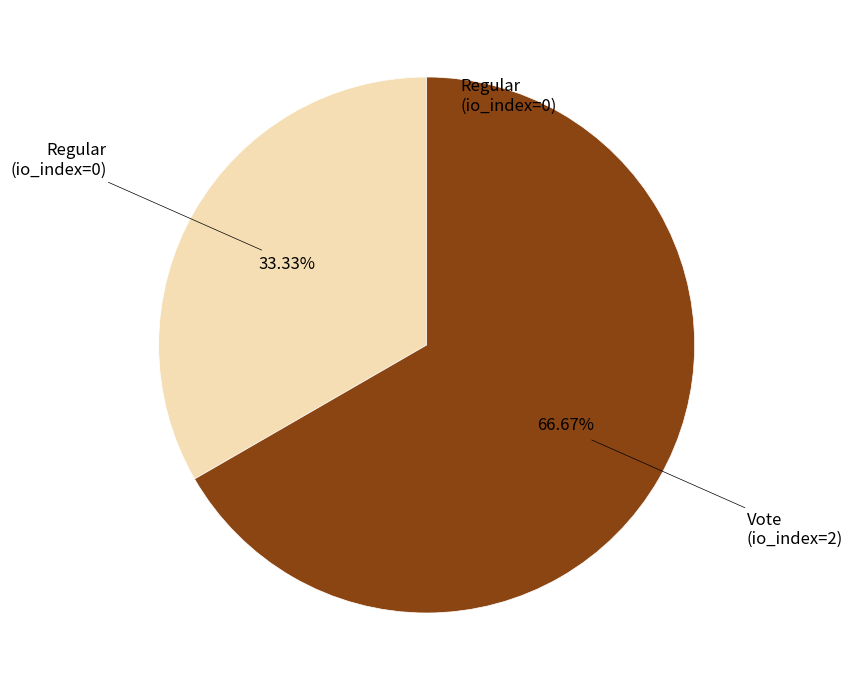

How many slices are in this pie chart?

2